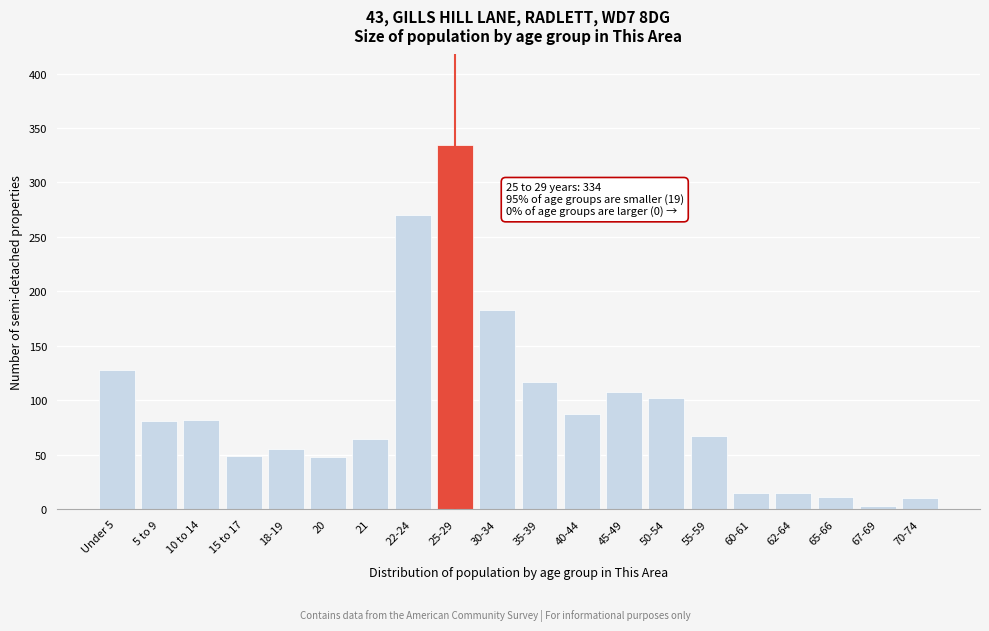

At which label is the value closest to 168?

30-34